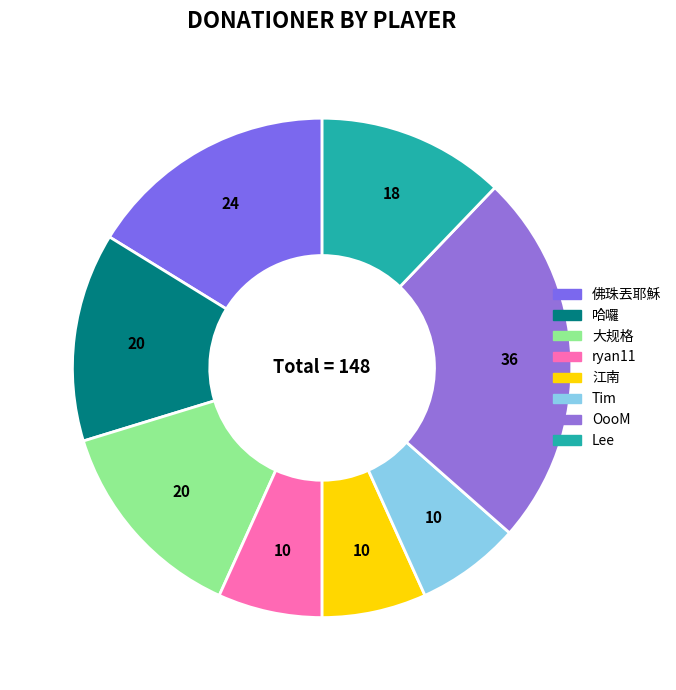

How many slices are in this pie chart?

8